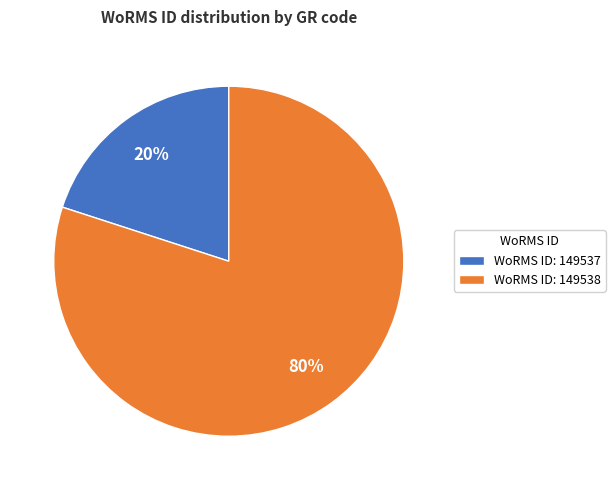

Rank the categories by value from highest to lowest.

WoRMS ID: 149538, WoRMS ID: 149537